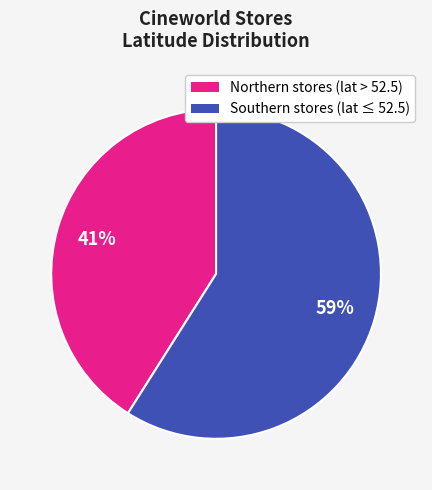

How many slices are in this pie chart?

2